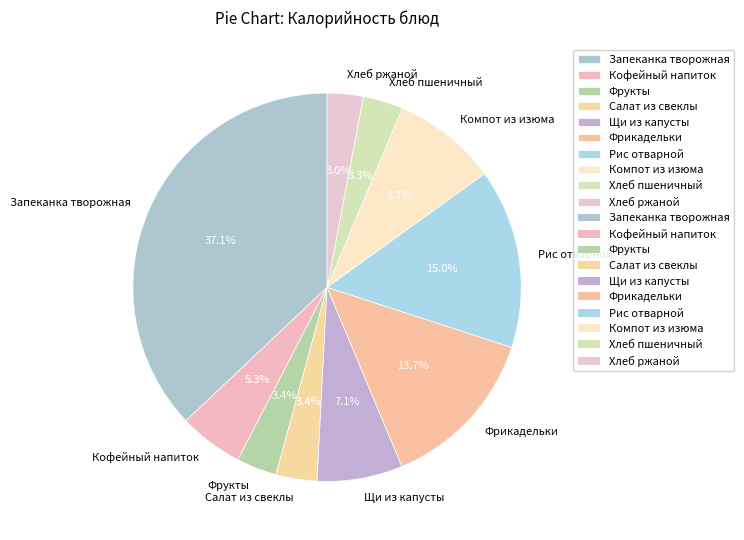

Is Кофейный напиток the majority of the pie?

No